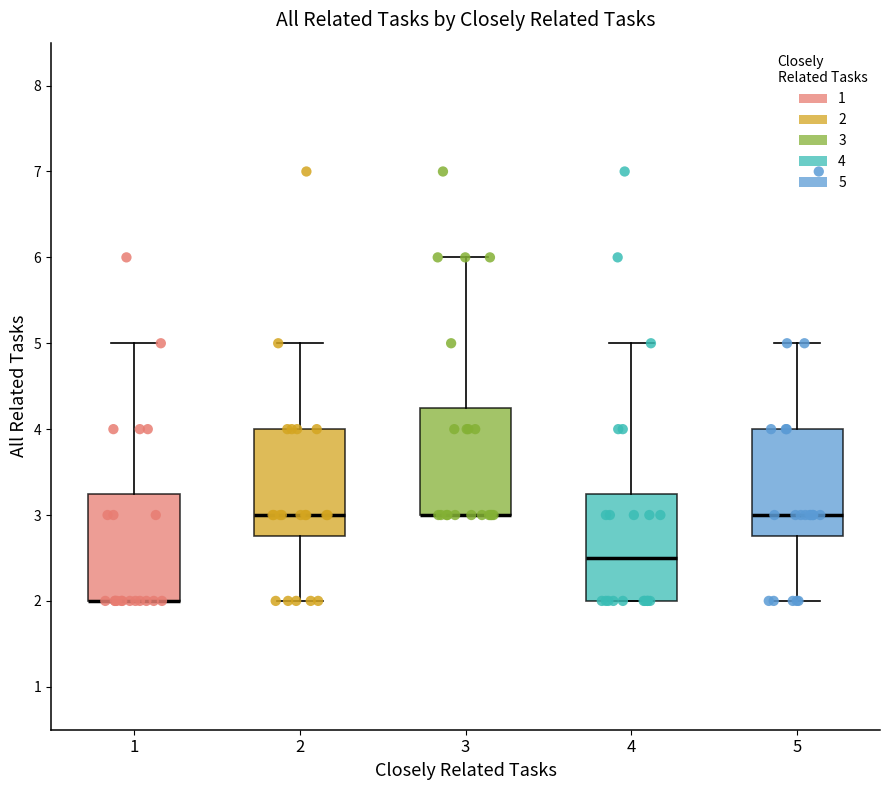

Reading left to right, transcribe this box plot: for each box, give where its median line is, the range the box spans, and where its two whiskers end, as read against the y-axis. The values are not printed on the chart, so give them approximately, as read against the axis.

1: median 2.0 (drawn on the box's lower edge), box 2.0 to 3.3, whiskers 2.0 to 5.0
2: median 3.0, box 2.8 to 4.0, whiskers 2.0 to 5.0
3: median 3.0 (drawn on the box's lower edge), box 3.0 to 4.3, whiskers 3.0 to 6.0
4: median 2.5, box 2.0 to 3.3, whiskers 2.0 to 5.0
5: median 3.0, box 2.8 to 4.0, whiskers 2.0 to 5.0